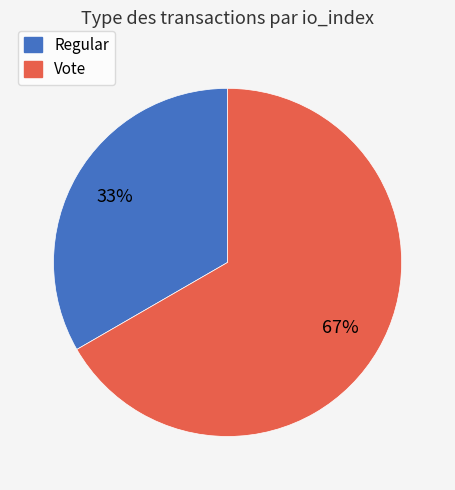

The Vote slice represents 67% of the pie. True or false?

True